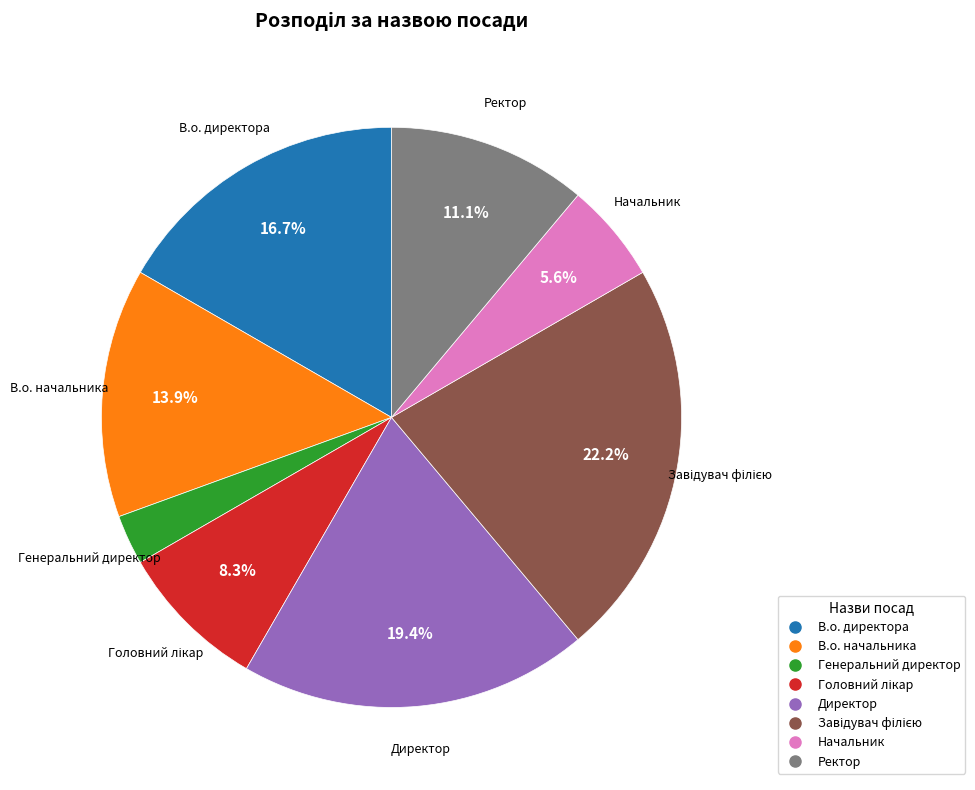

Combined, do В.о. директора and Директор account for over 50%?

No